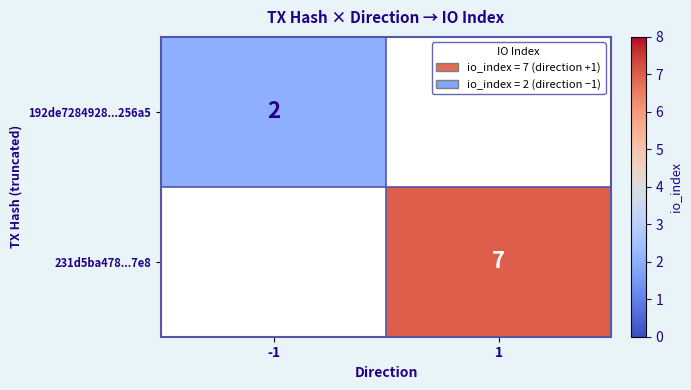

True or false: 231d5ba478...7e8 has a value of 3 at 1.

False